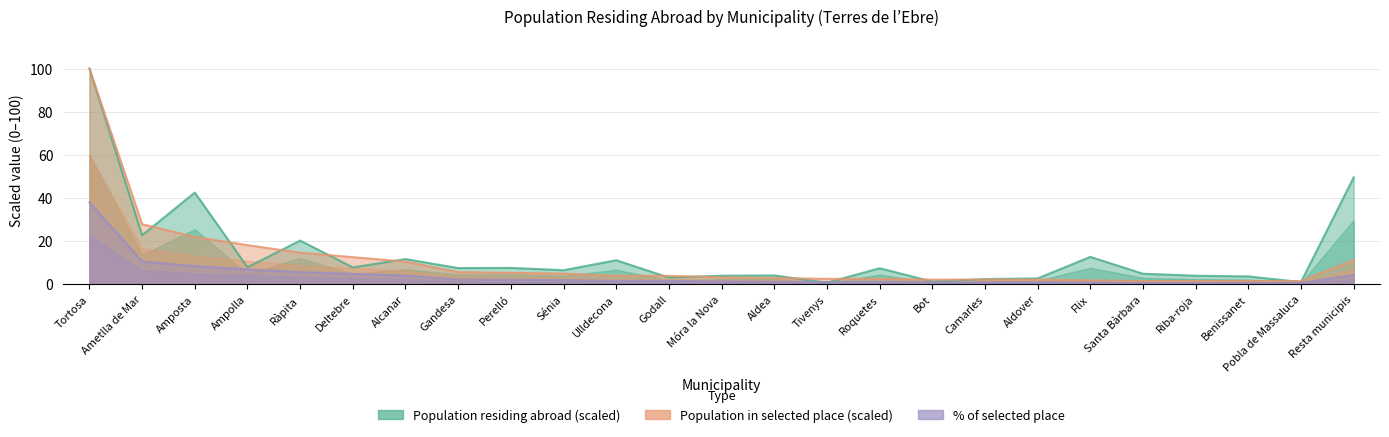

What is the difference between the second highest and second lowest values in the Population residing abroad series?

48.6